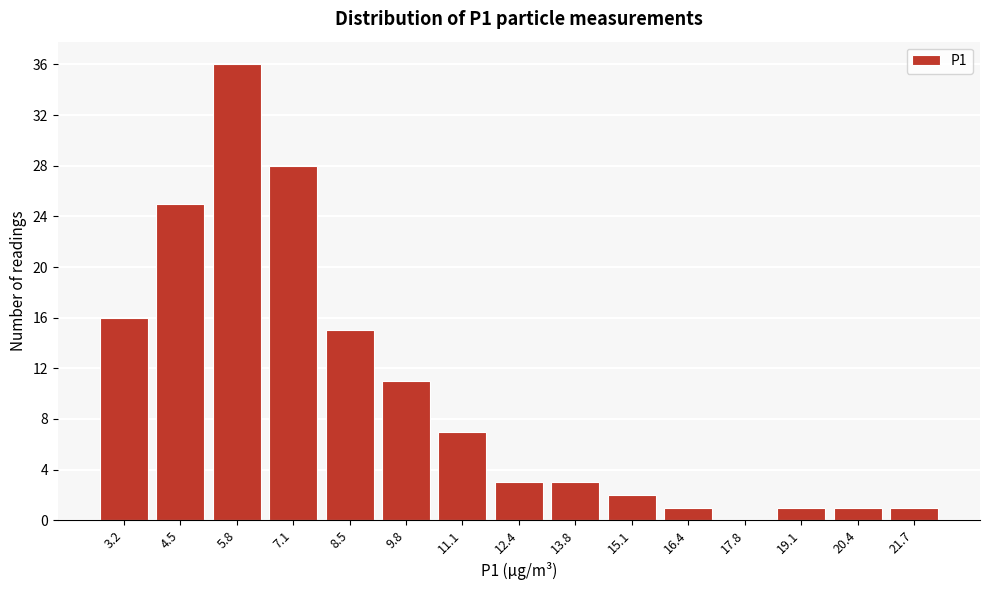

Reading left to right, list all the values displayed in this chart.

3.2=16	4.5=25	5.8=36	7.1=28	8.5=15	9.8=11	11.1=7	12.4=3	13.8=3	15.1=2	16.4=1	17.8=0	19.1=1	20.4=1	21.7=1